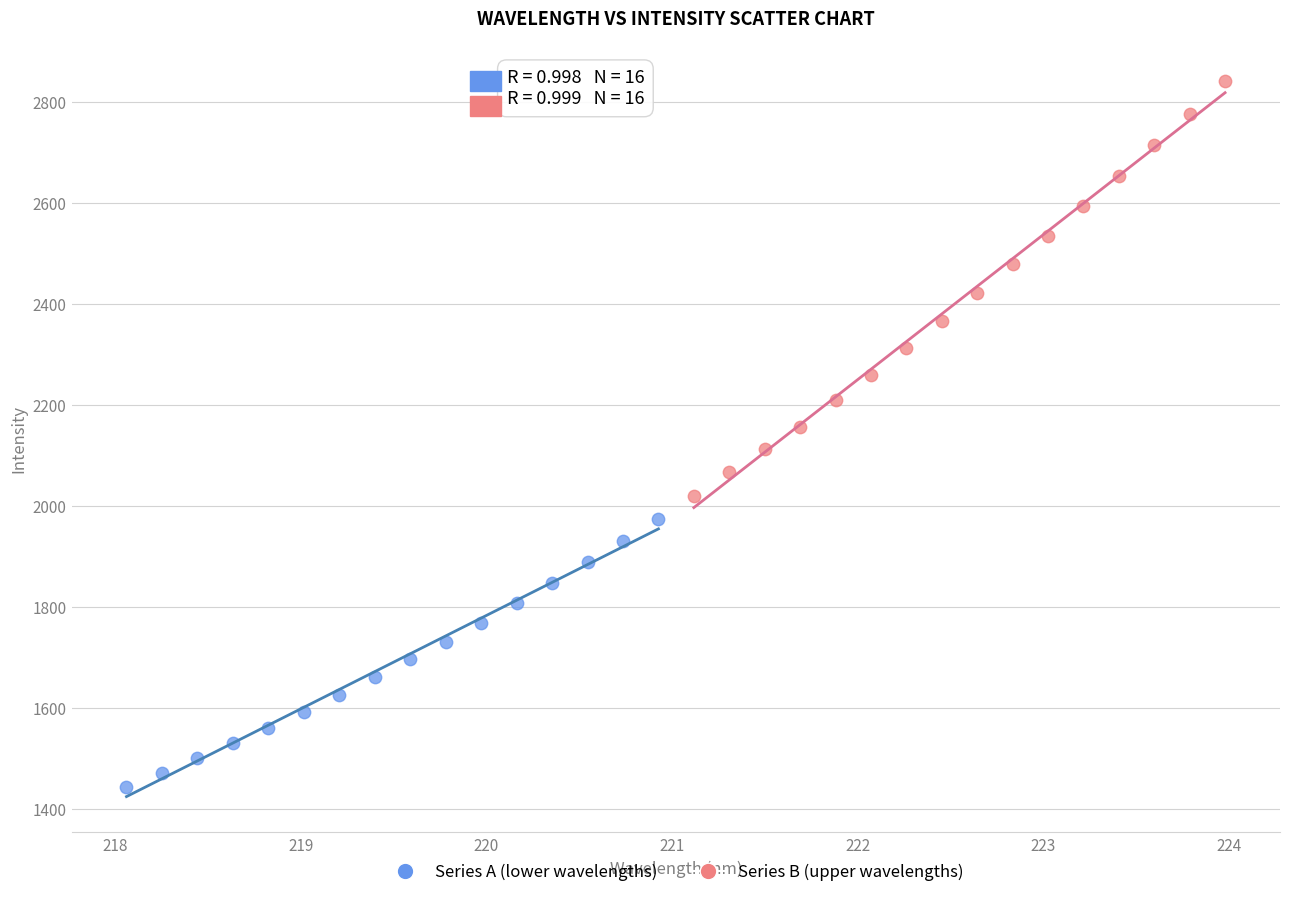

Which series reaches the minimum Y coordinate?

Series A (lower wavelengths)